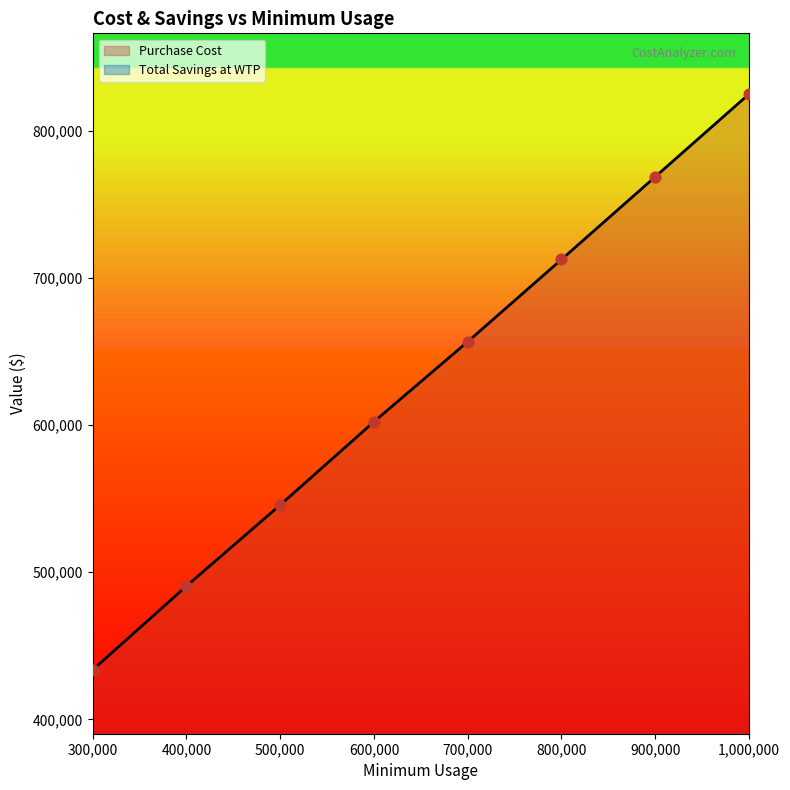

Which series reaches the maximum Y coordinate?

Purchase Cost